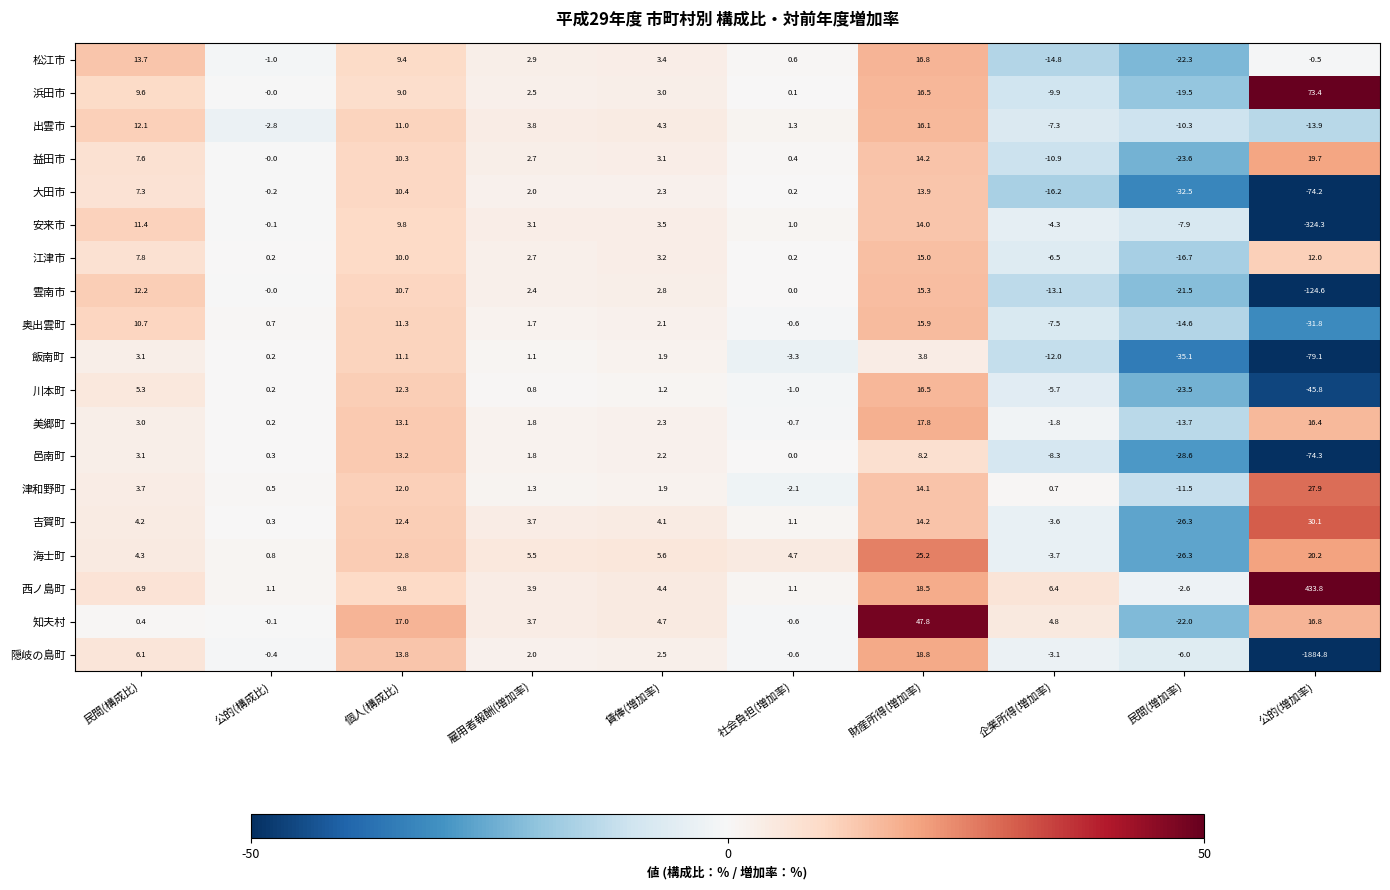

At which label does 知夫村 first exceed 4?

個人(構成比)